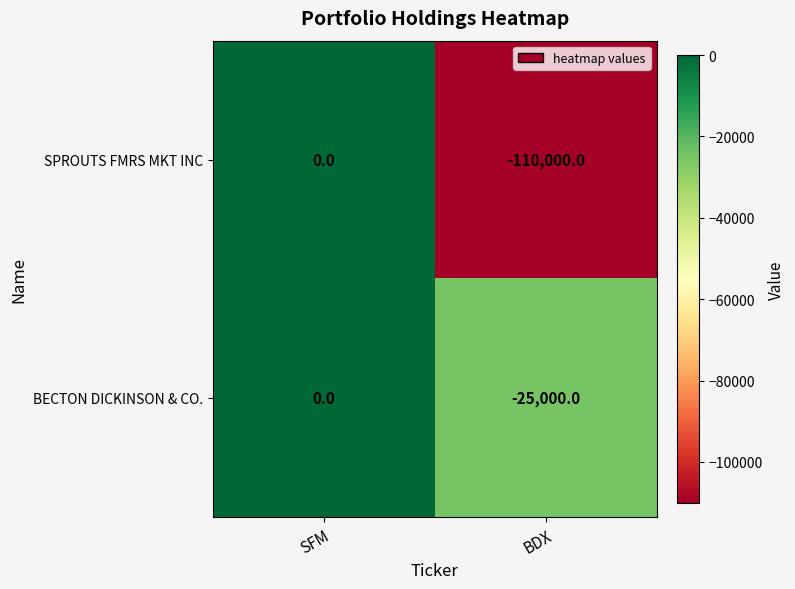

What is the approximate value of SPROUTS FMRS MKT INC at BDX, to the nearest 100?

-110000